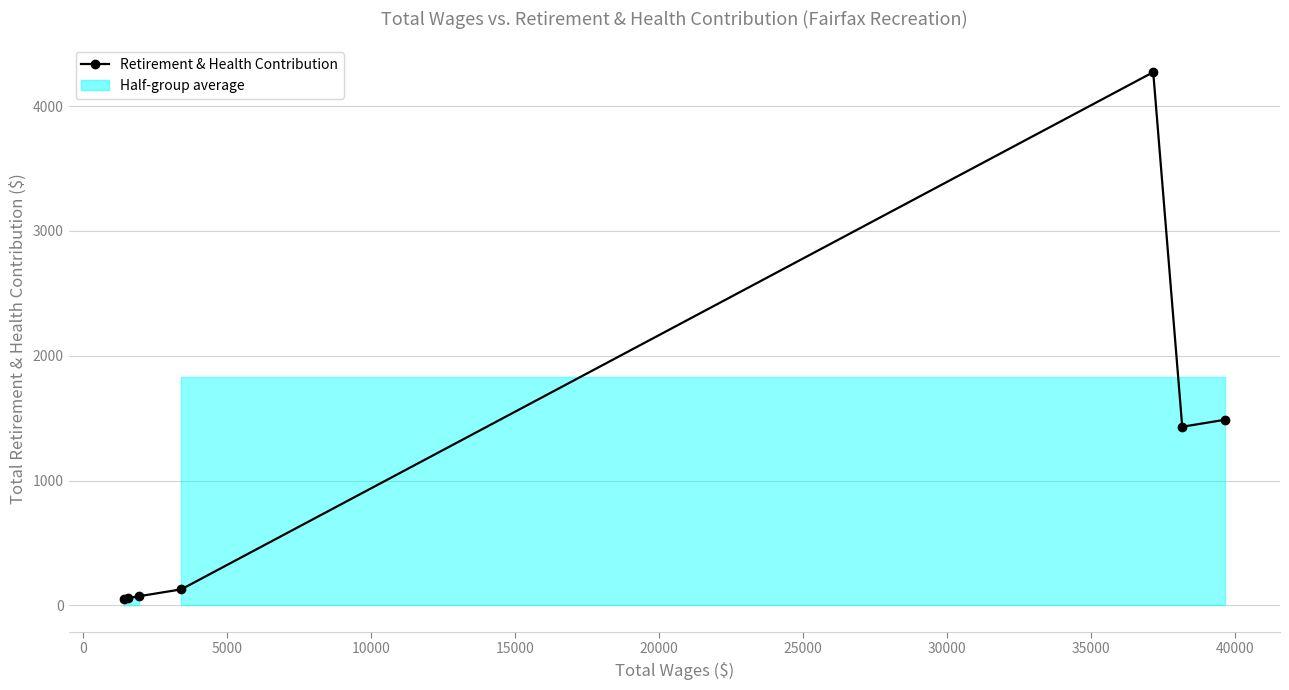

Is this an area chart (filled region under the line)?

No